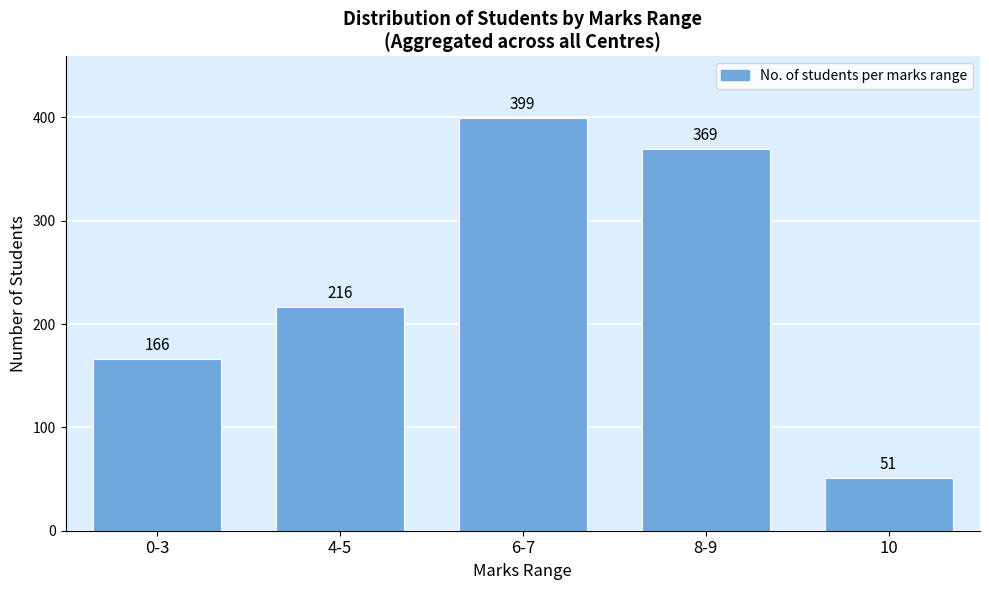

Reading right to left, what are all the values shown in this chart?

10=51	8-9=369	6-7=399	4-5=216	0-3=166